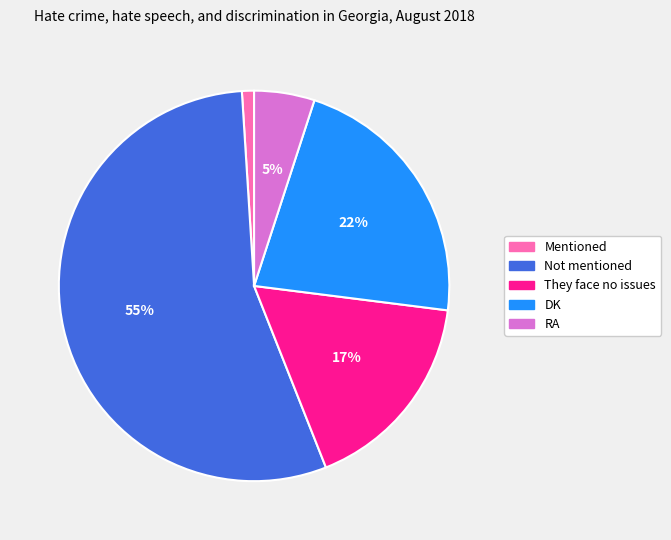

The Not mentioned slice represents 55% of the pie. True or false?

True